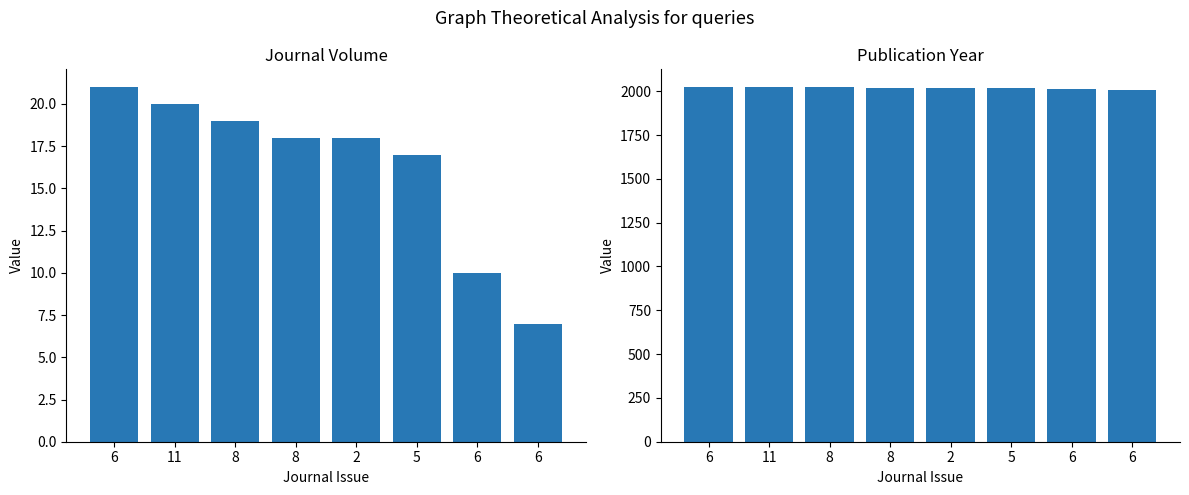

At 2, list the series in order from largest to smallest.

Publication Year, Journal Volume